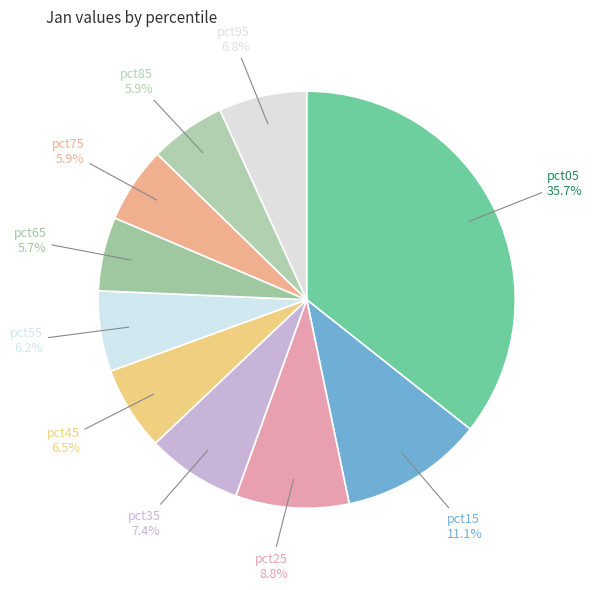

How many slices are in this pie chart?

10